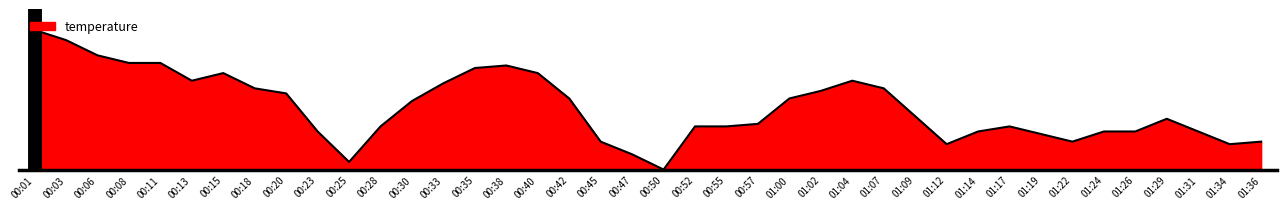

Does the chart have visible grid lines?

No